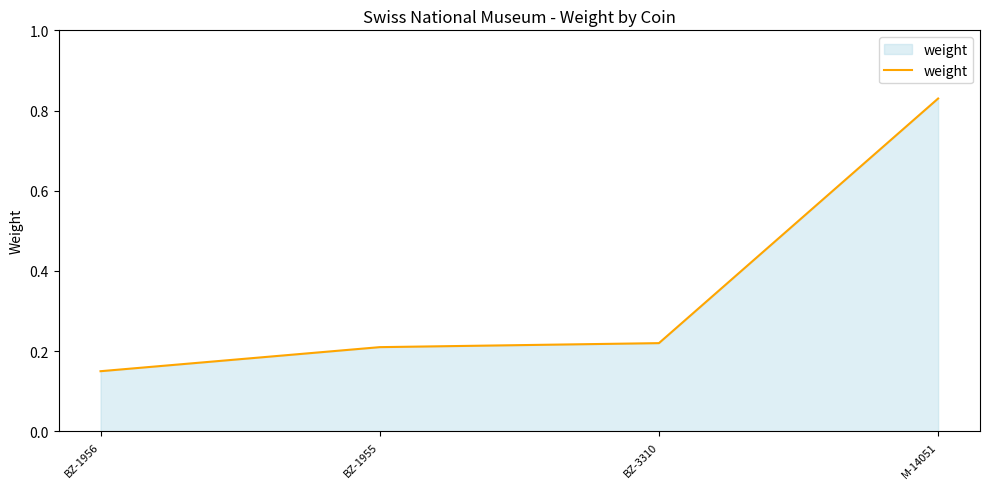

What is the average value?

0.4